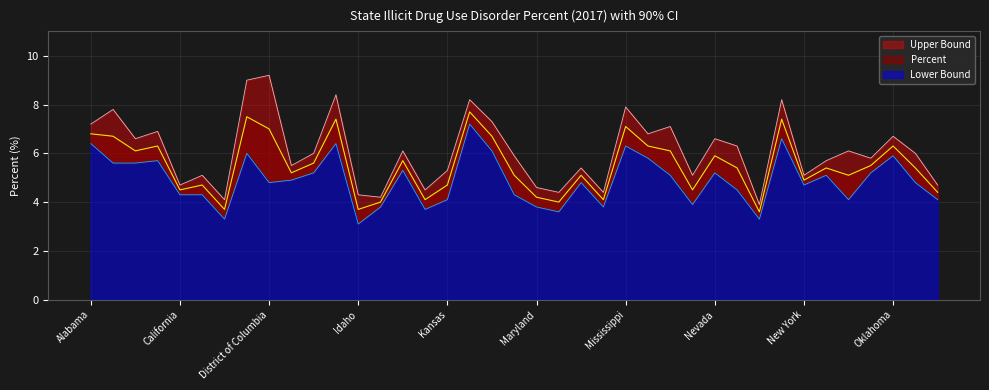

What is the sum of the Percent values at Idaho and Massachusetts?

7.7